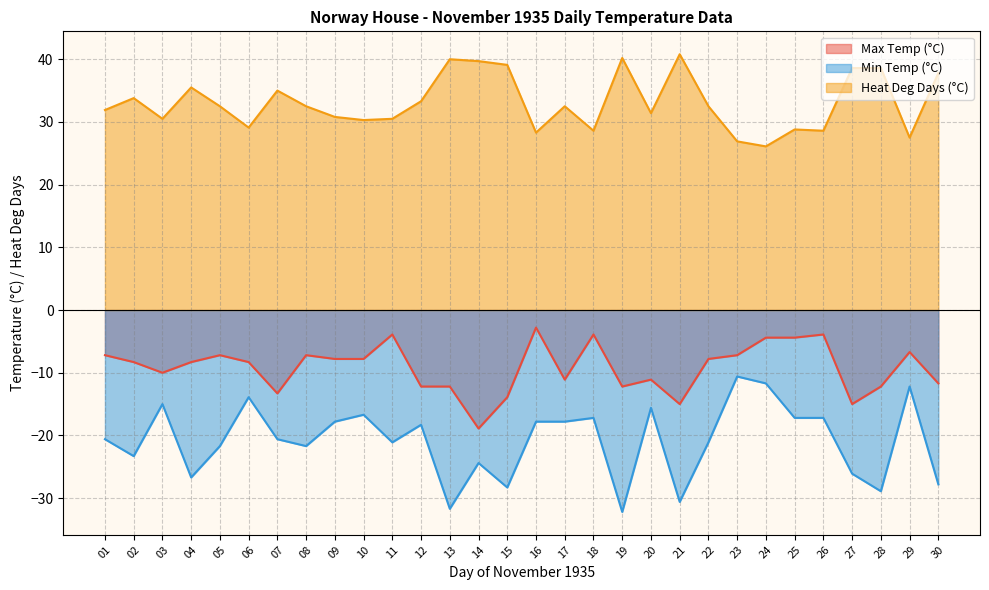

True or false: Max Temp (°C) has more than 0 interior local peaks.

True